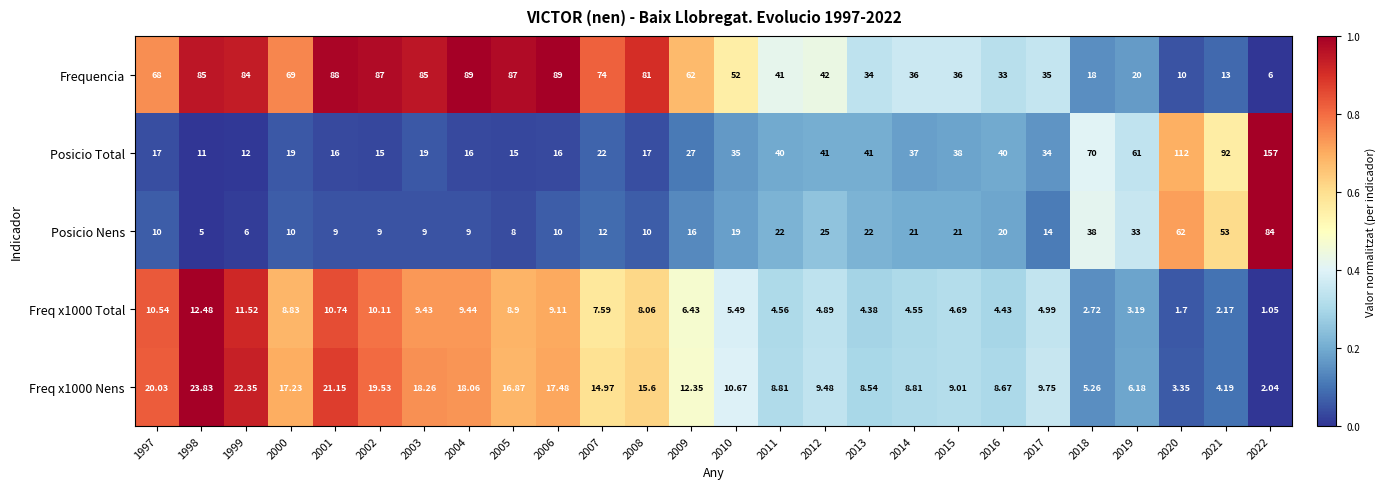

Which series has the widest spread of values?

Posicio Total